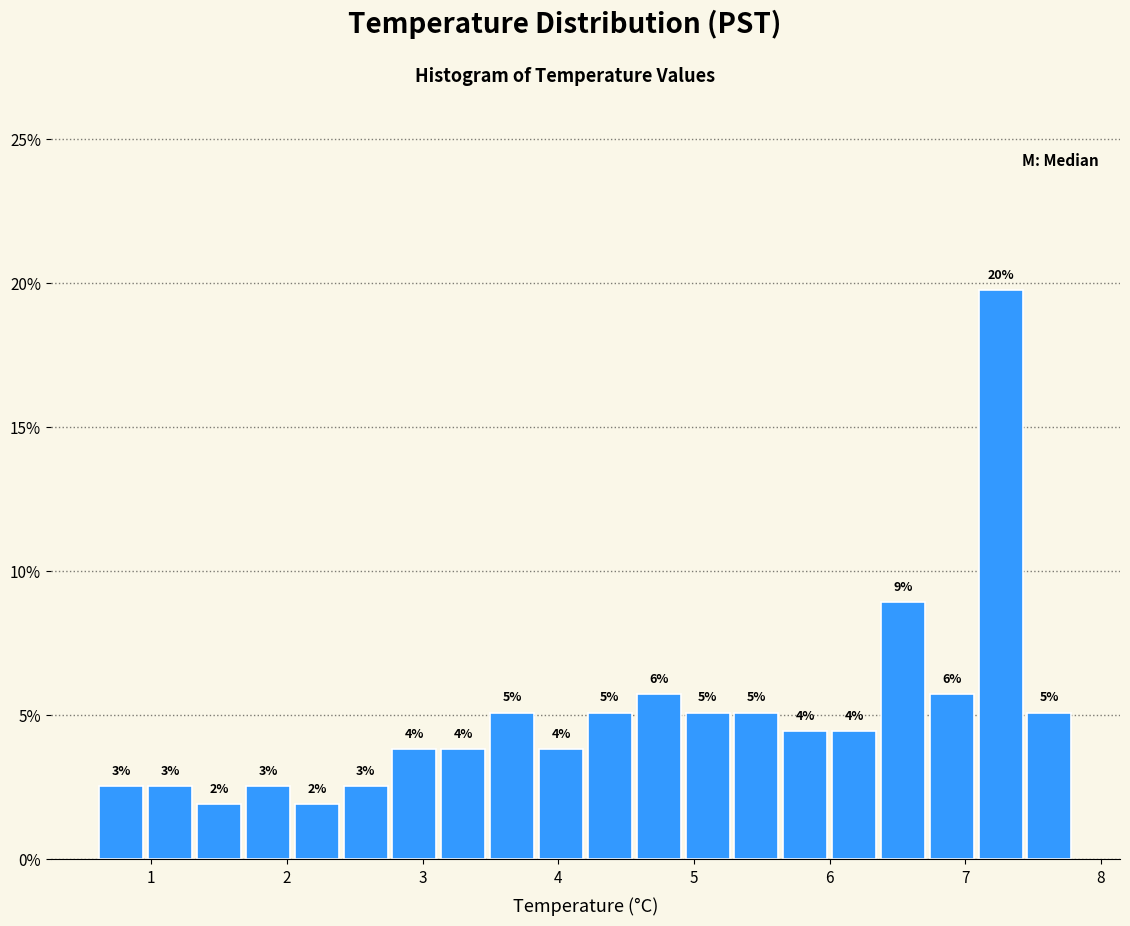

Read against the x-axis, roughly where is the centre of the tallest bar?

7.3